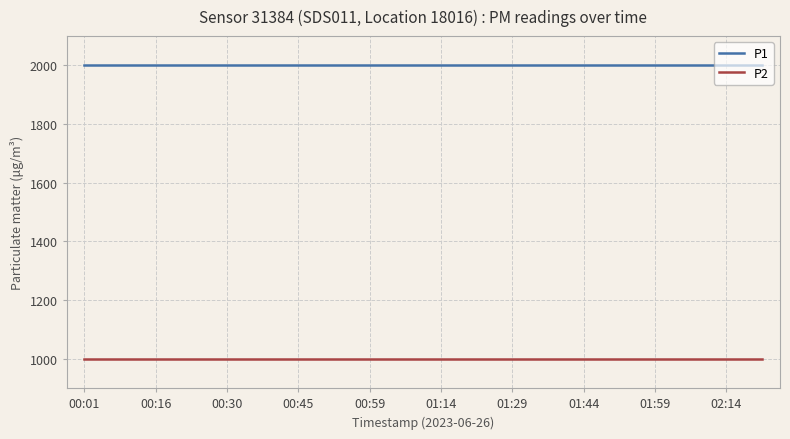

What is the minimum value for P1?

1999.9